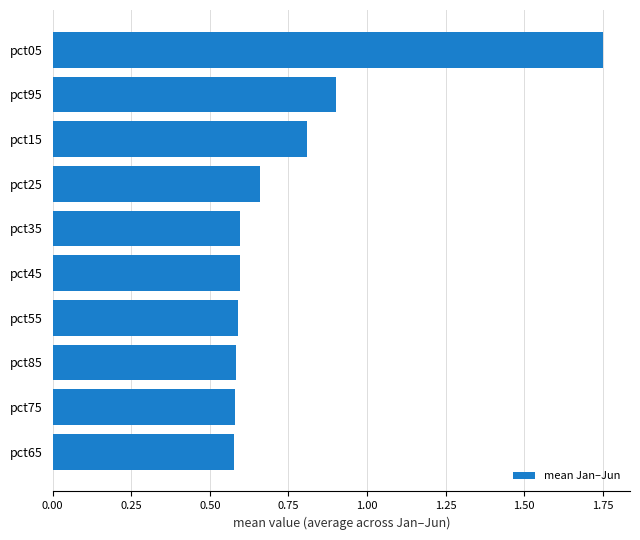

What is the sum of the values at pct85 and pct55?

1.2